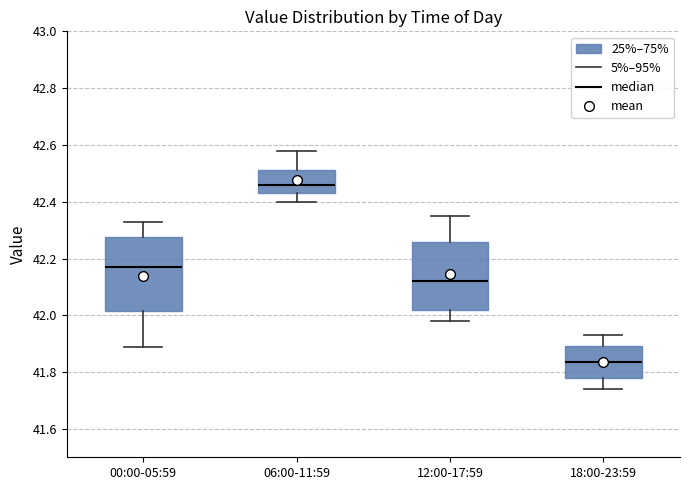

Where does the upper whisker of the box for 18:00-23:59 end on the y-axis? The values are not printed on the chart, so give them approximately, as read against the axis.

41.94